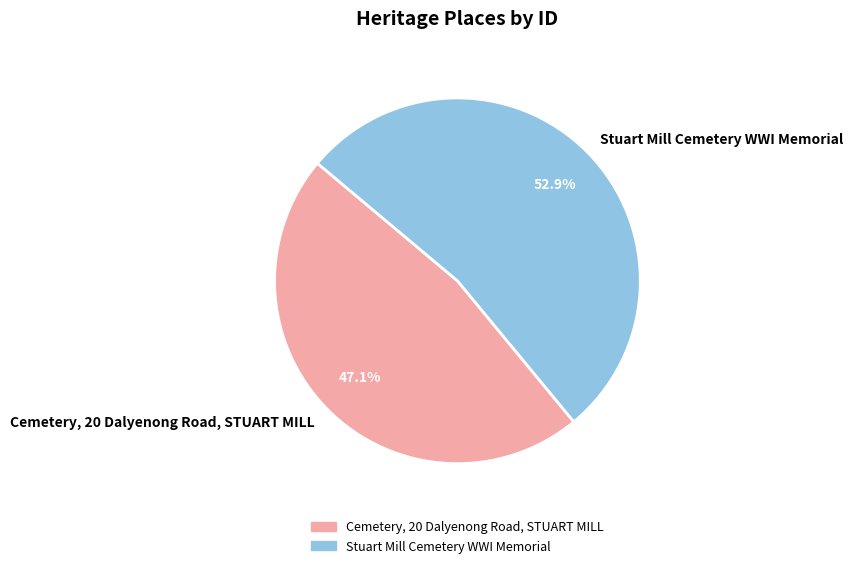

Which slice represents more than half of the pie?

Stuart Mill Cemetery WWI Memorial